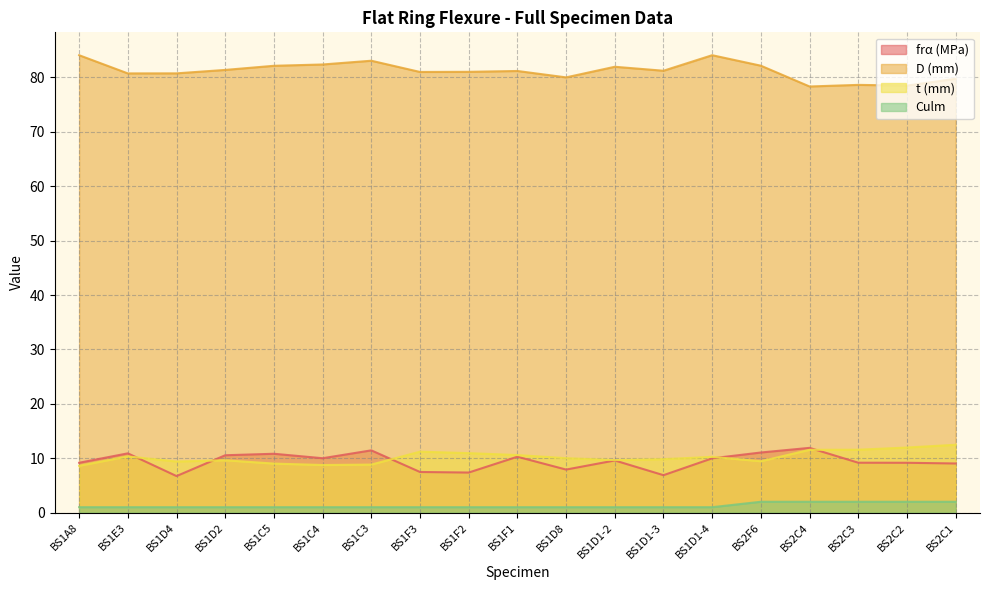

The value of frα (MPa) at BS1F2 is 7.4. True or false?

True